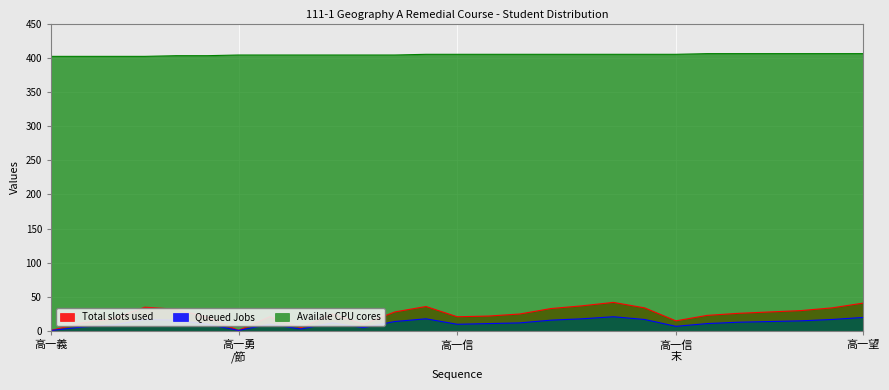

What is the highest value of the Total slots used series?

42